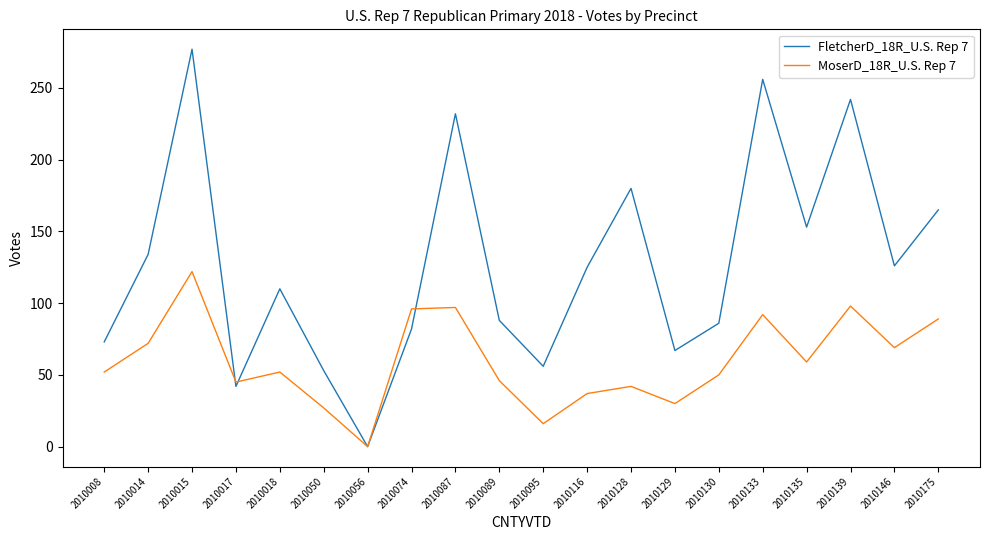

How many interior local peaks does the MoserD_18R_U.S. Rep 7 series have?

6